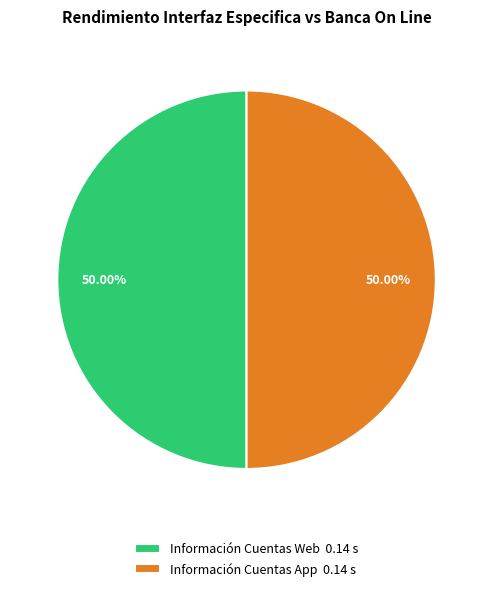

Approximately how many times larger is the value at Información Cuentas Web 0.14 s compared to Información Cuentas App 0.14 s?

1.0